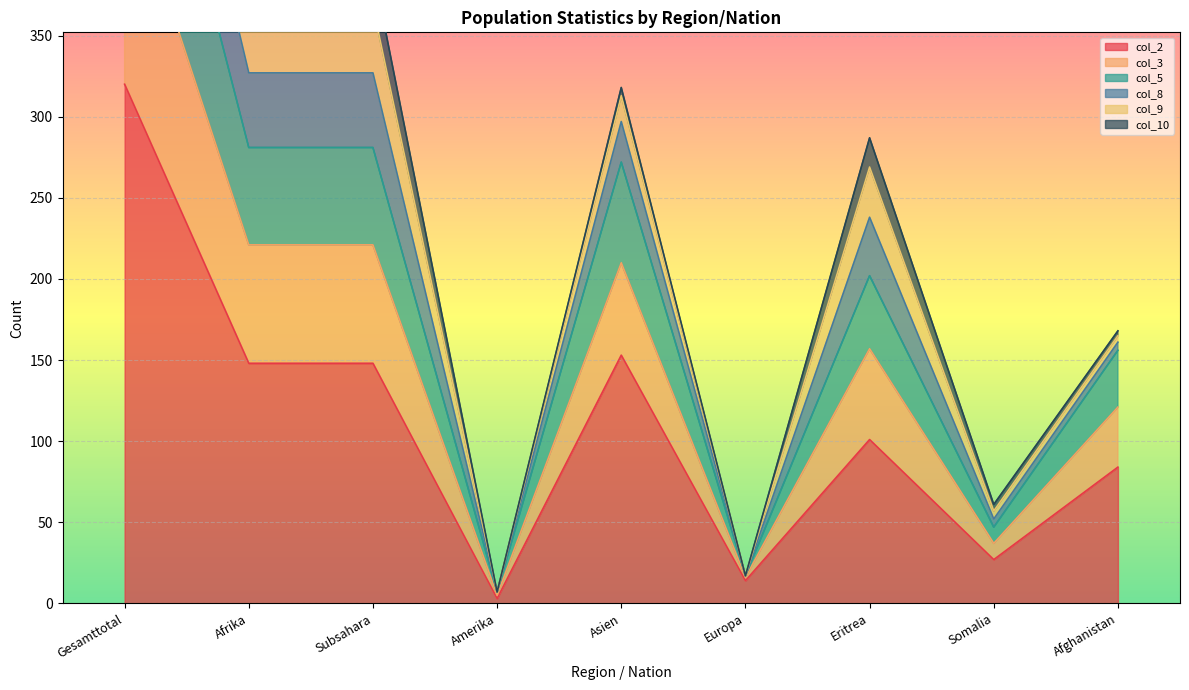

Which category has the lowest value in the col_2 series?

Amerika